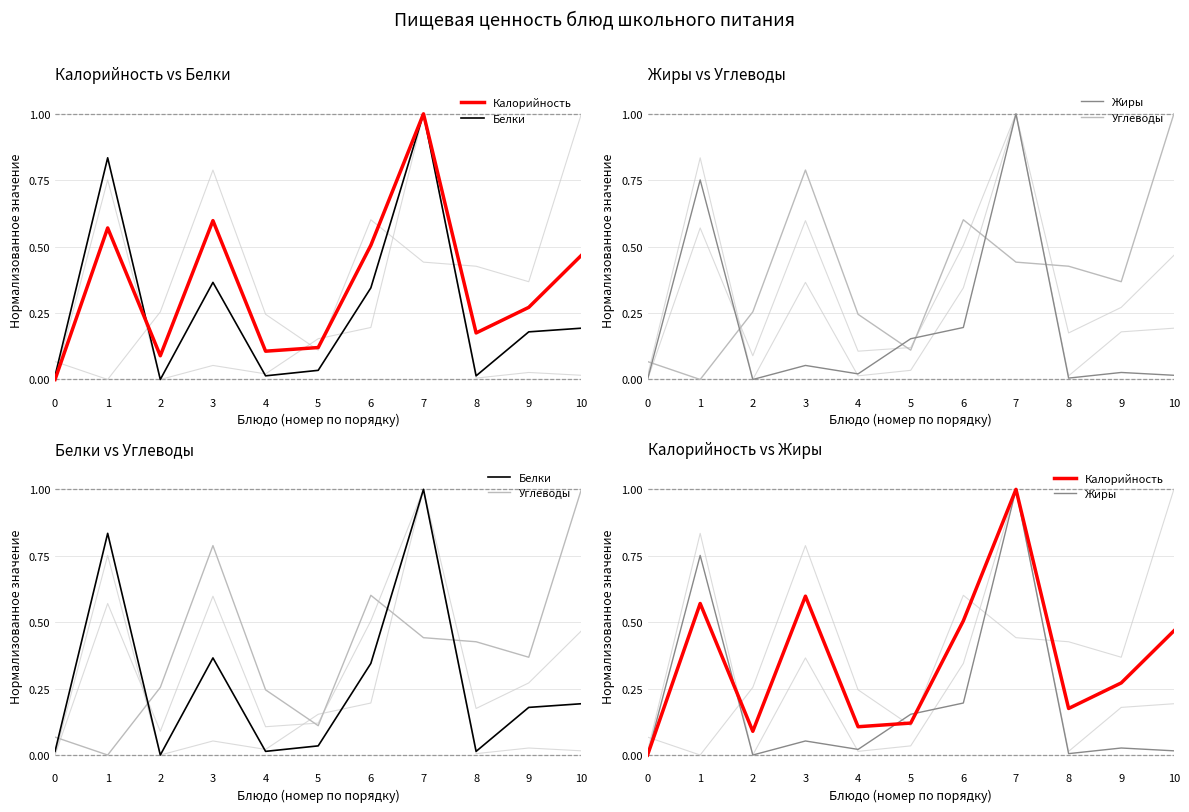

Which series has the largest total across all categories?

Углеводы